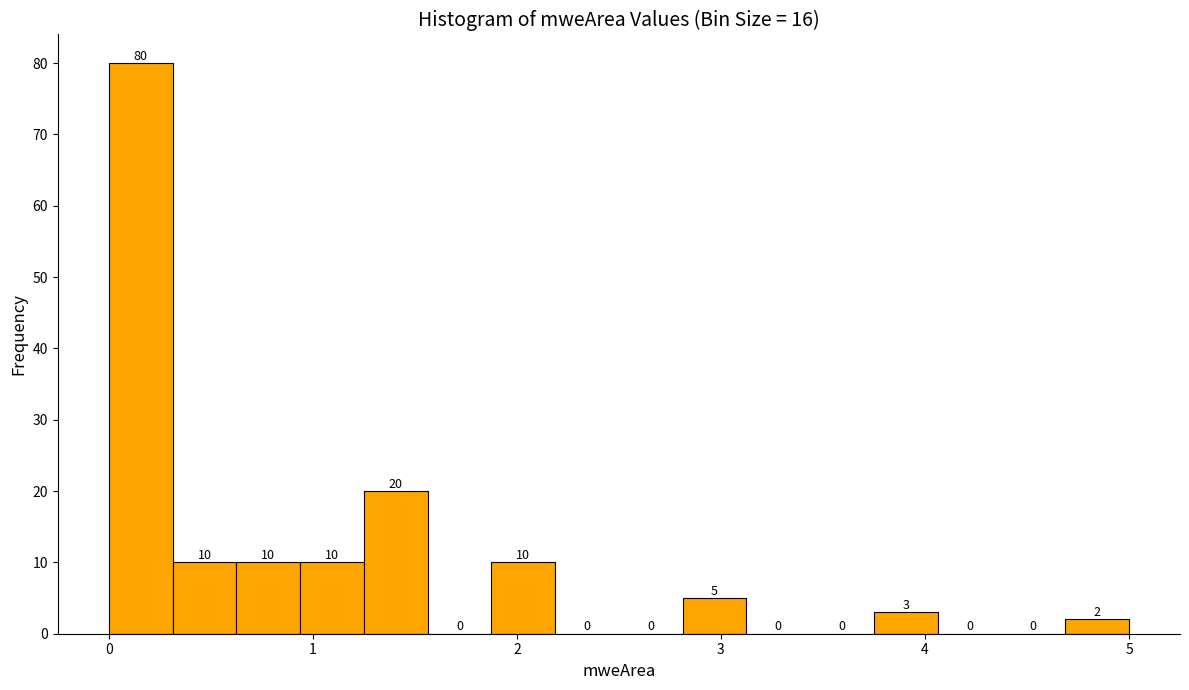

Around what value on the x-axis is the tallest bar? Give the approximate position of its centre, as read against the axis.

0.2